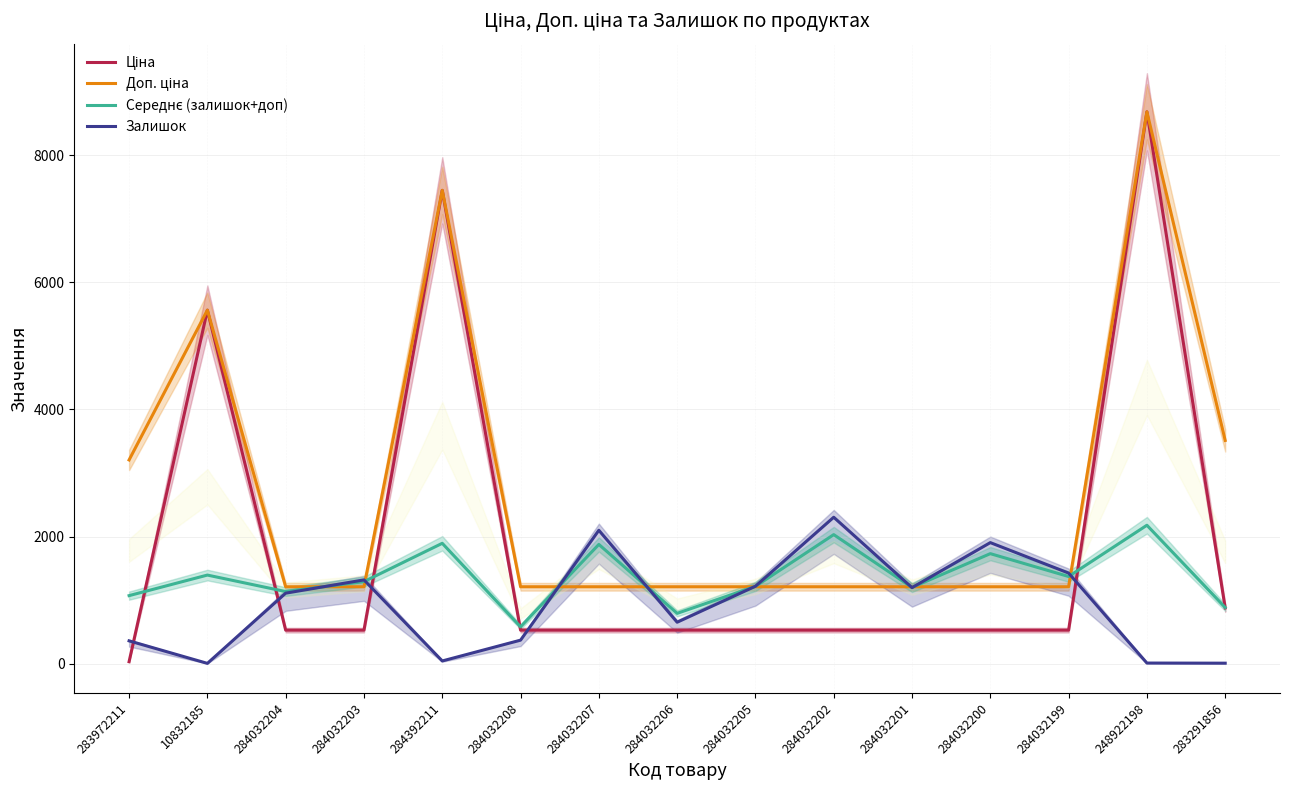

What is the minimum value shown in the chart?

6.0